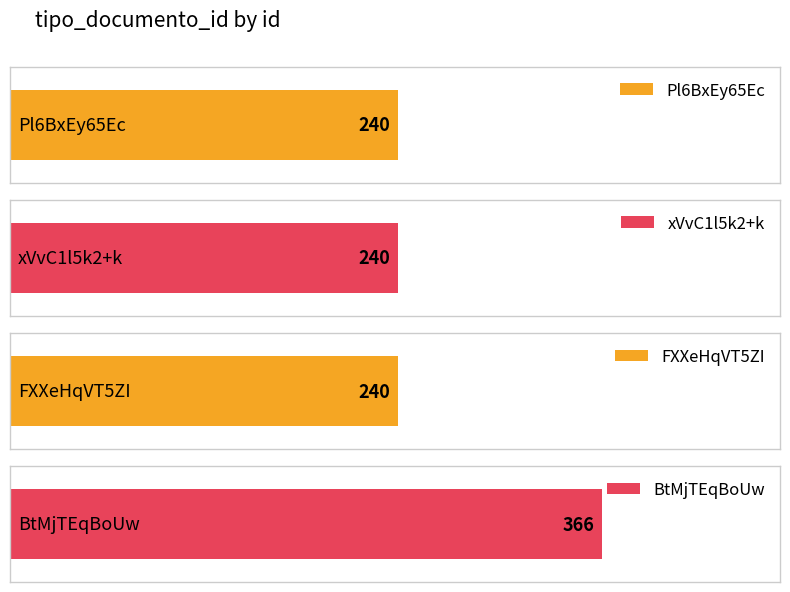

What is the value of the 1st bar from the left?

240